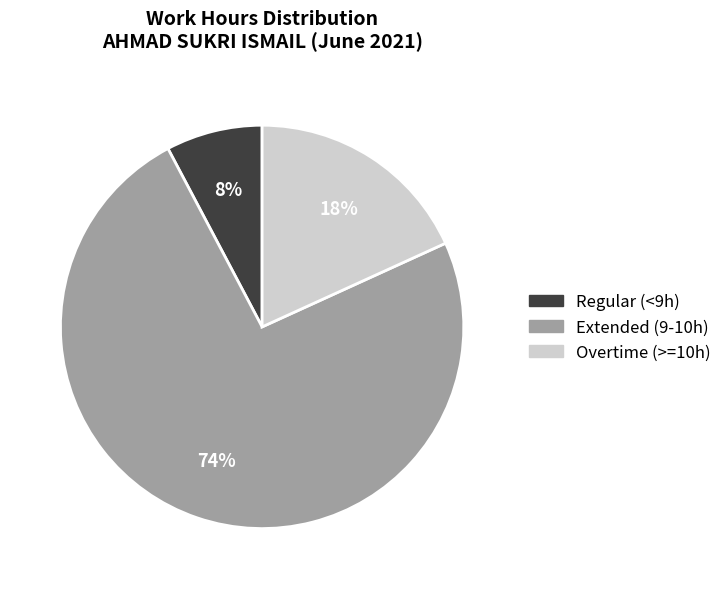

How many slices are in this pie chart?

3